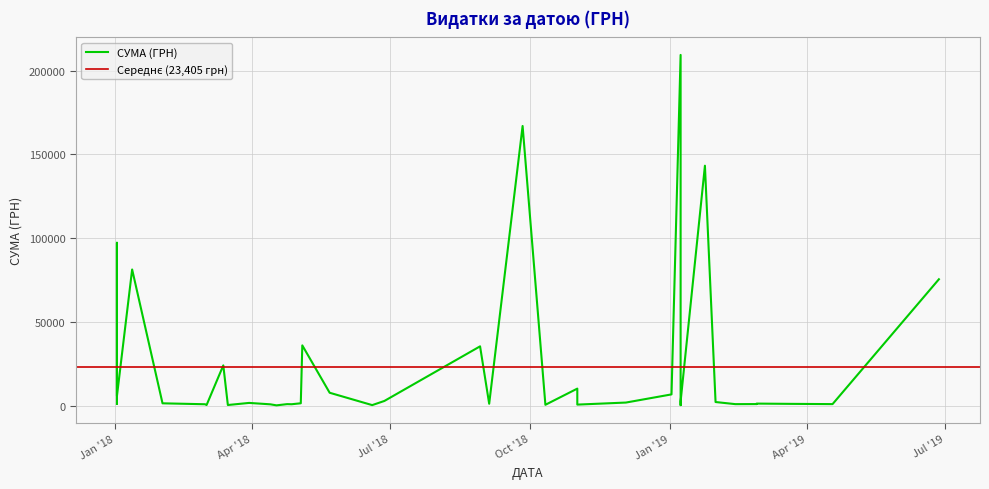

What is the smallest value displayed?

330.4